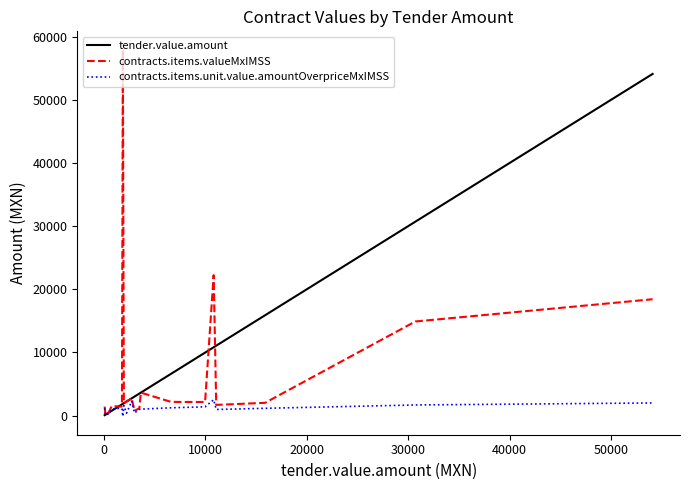

What are all the series names shown in the legend?

tender.value.amount, contracts.items.valueMxIMSS, contracts.items.unit.value.amountOverpriceMxIMSS